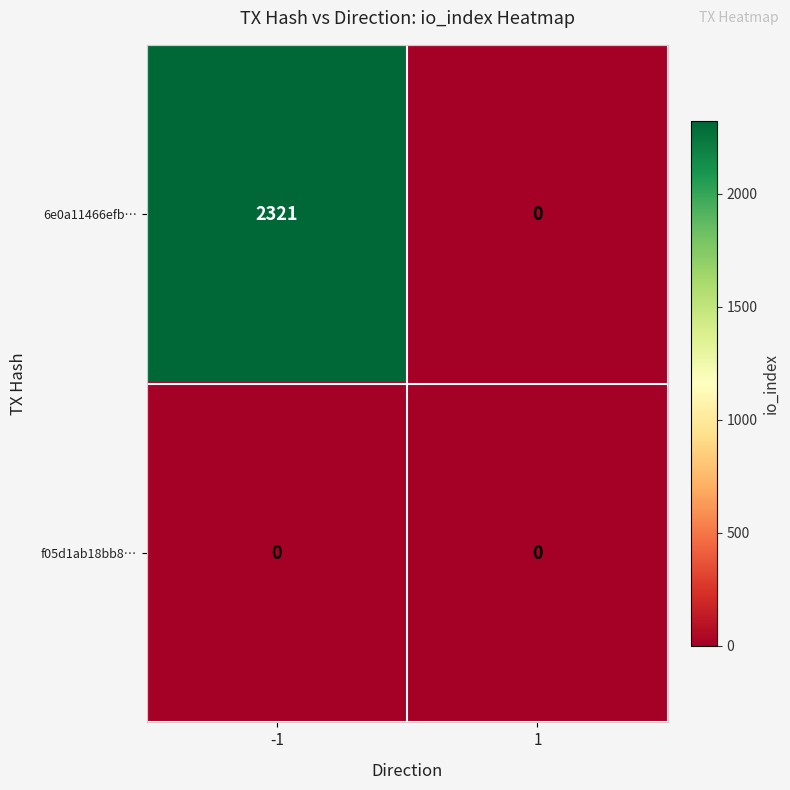

Count the number of categories in the chart.

2